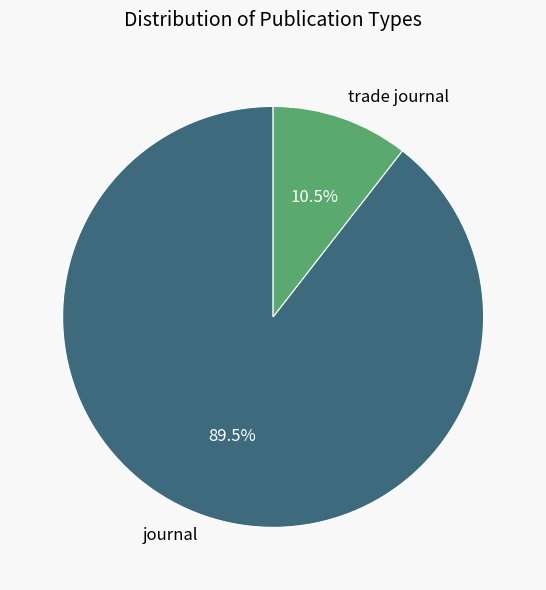

Does journal account for over 50% of the chart?

Yes